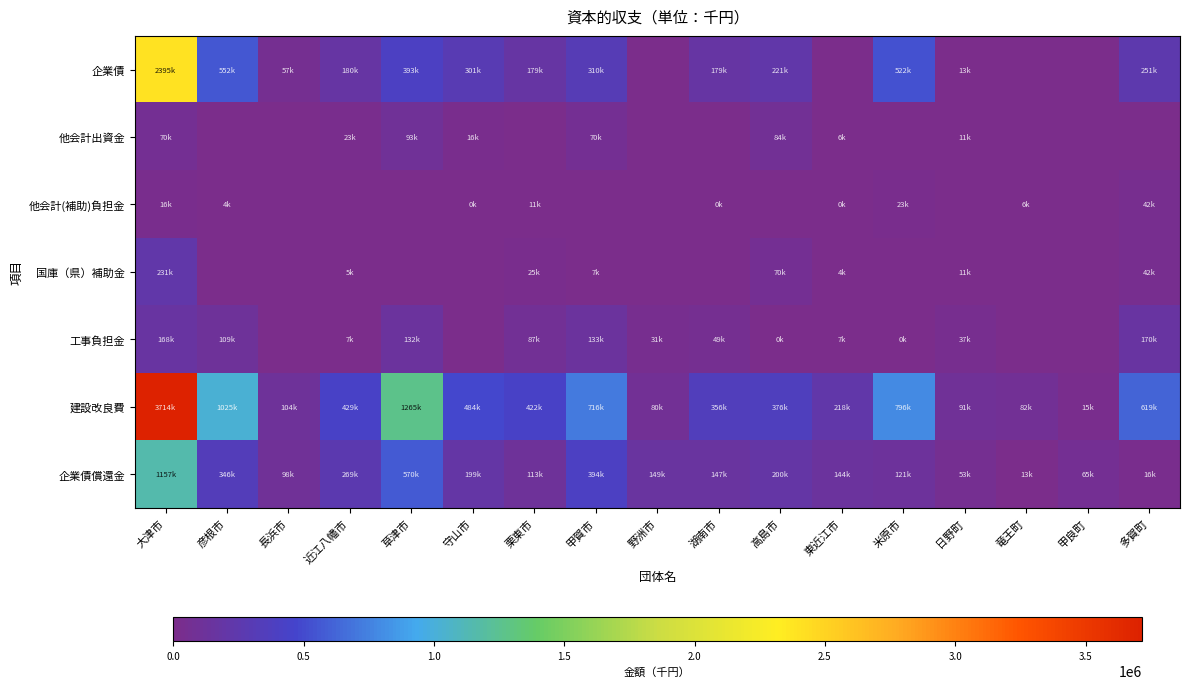

Reading left to right, extract all data points from this chart.

企業債: 大津市=2395000	彦根市=552900	長浜市=57900	近江八幡市=180000	草津市=393500	守山市=301800	栗東市=179300	甲賀市=310000	野洲市=0	湖南市=179800	高島市=221600	東近江市=0	米原市=522600	日野町=13900	竜王町=0	甲良町=0	多賀町=251000
他会計出資金: 大津市=70852	彦根市=0	長浜市=0	近江八幡市=23246	草津市=93900	守山市=16000	栗東市=0	甲賀市=70965	野洲市=0	湖南市=0	高島市=84810	東近江市=6217	米原市=0	日野町=11552	竜王町=0	甲良町=0	多賀町=0
他会計(補助)負担金: 大津市=16958	彦根市=4514	長浜市=0	近江八幡市=0	草津市=0	守山市=432	栗東市=11753	甲賀市=0	野洲市=0	湖南市=307	高島市=0	東近江市=240	米原市=23000	日野町=0	竜王町=6874	甲良町=0	多賀町=42400
国庫（県）補助金: 大津市=231206	彦根市=0	長浜市=0	近江八幡市=5000	草津市=0	守山市=0	栗東市=25249	甲賀市=7333	野洲市=0	湖南市=0	高島市=70656	東近江市=4320	米原市=0	日野町=11880	竜王町=0	甲良町=0	多賀町=42613
工事負担金: 大津市=168252	彦根市=109991	長浜市=0	近江八幡市=7462	草津市=132777	守山市=0	栗東市=87064	甲賀市=133824	野洲市=31422	湖南市=49442	高島市=653	東近江市=7500	米原市=298	日野町=37059	竜王町=0	甲良町=0	多賀町=170783
建設改良費: 大津市=3714769	彦根市=1025688	長浜市=104086	近江八幡市=429161	草津市=1265296	守山市=484539	栗東市=422626	甲賀市=716491	野洲市=80564	湖南市=356010	高島市=376666	東近江市=218348	米原市=796434	日野町=91274	竜王町=82105	甲良町=15731	多賀町=619390
企業債償還金: 大津市=1157108	彦根市=346505	長浜市=98233	近江八幡市=269553	草津市=570861	守山市=199770	栗東市=113033	甲賀市=394733	野洲市=149759	湖南市=147308	高島市=200735	東近江市=144034	米原市=121215	日野町=53456	竜王町=13452	甲良町=65230	多賀町=16748